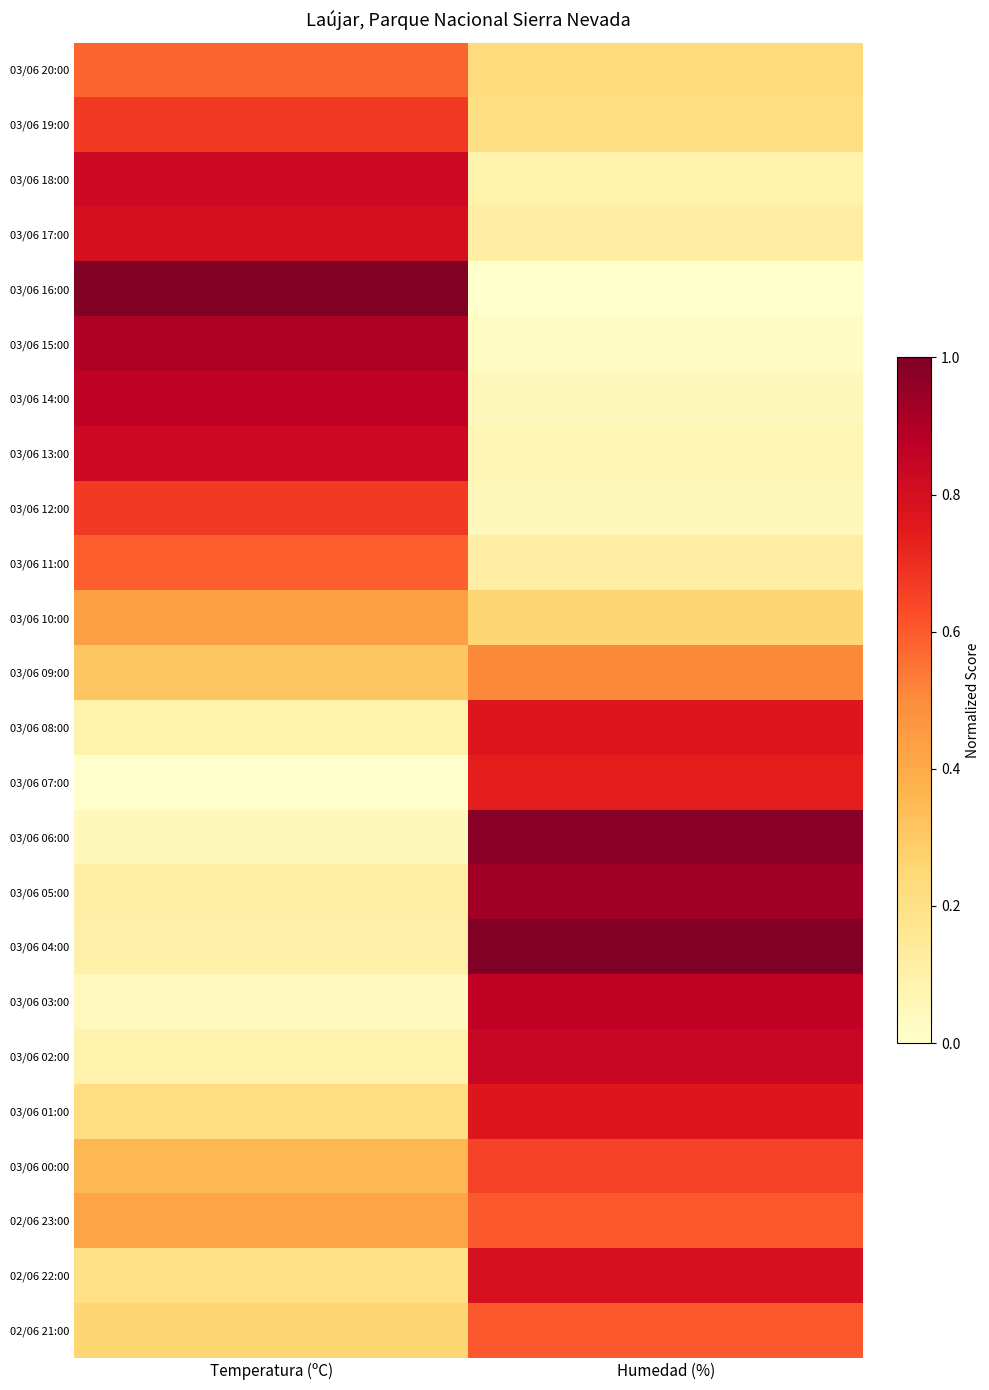

What is the total value across all series at Temperatura (ºC)?

10.4